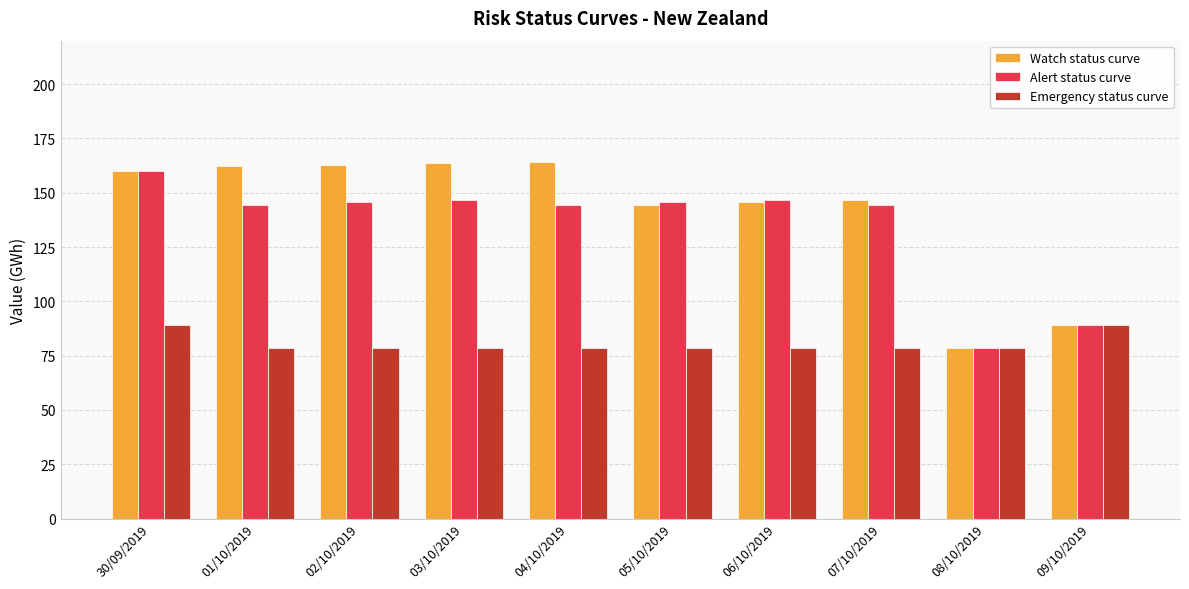

Is the value of Emergency status curve at 02/10/2019 greater than the value of Alert status curve at 05/10/2019?

No